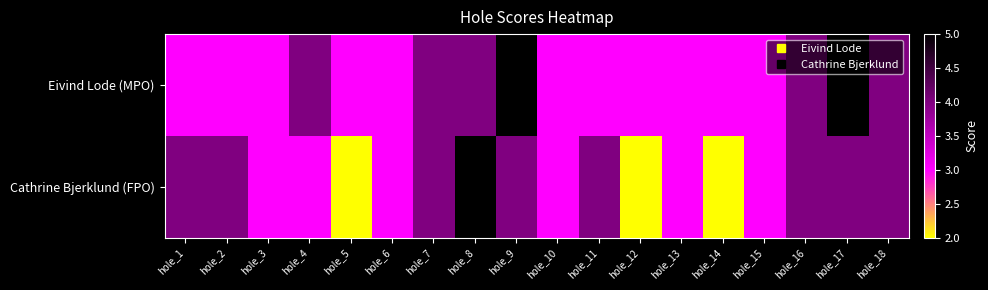

Which series has the largest total across all categories?

Eivind Lode (MPO)